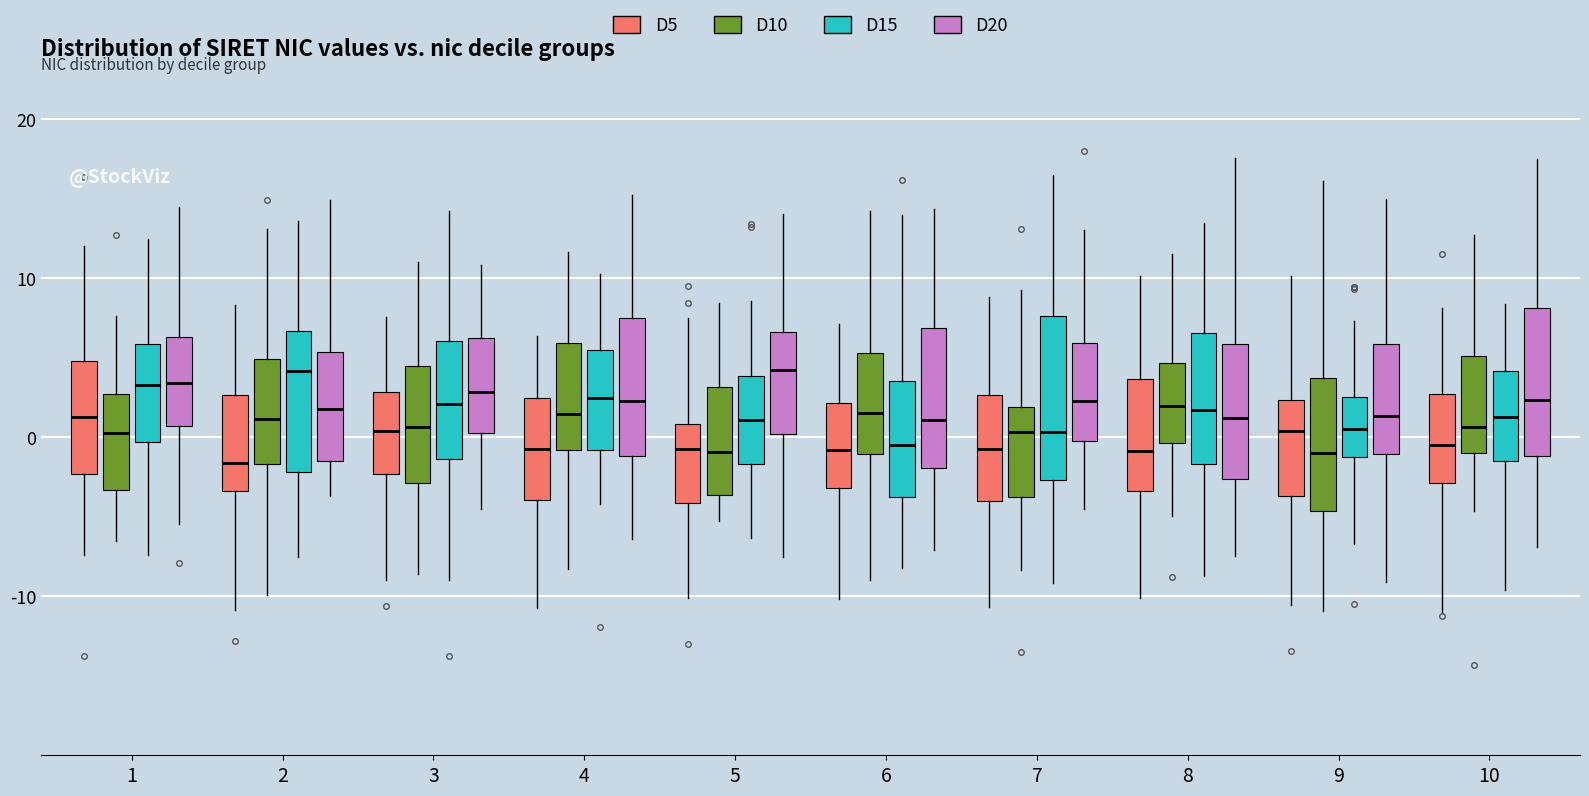

Where does the upper whisker of the box for 5 (D20) end on the y-axis? The values are not printed on the chart, so give them approximately, as read against the axis.

14